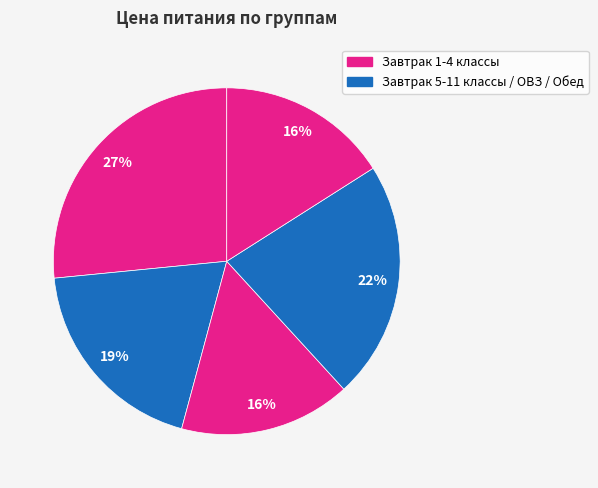

Which slice is the largest?

Завтрак 1-4 классы